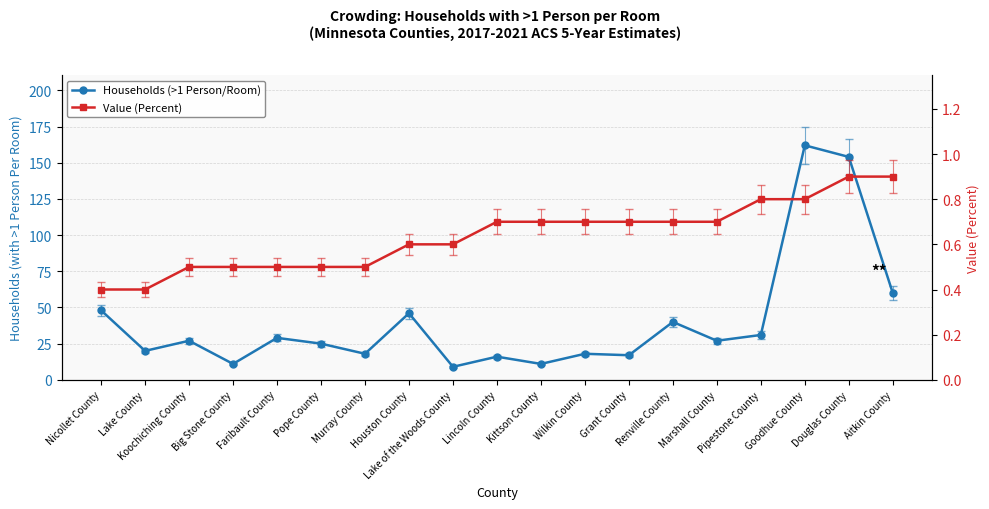

What is the difference between the highest and lowest values at Houston County?

45.4